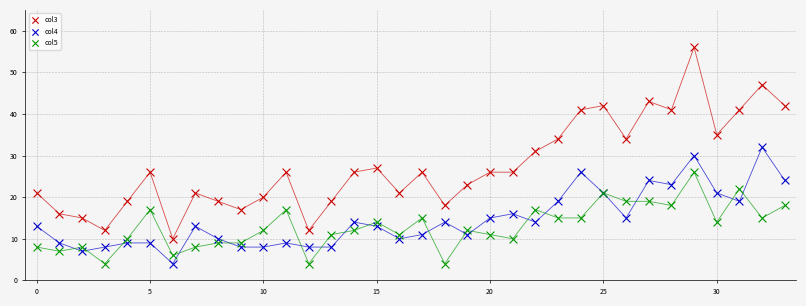

Which series contains the highest Y value?

col3